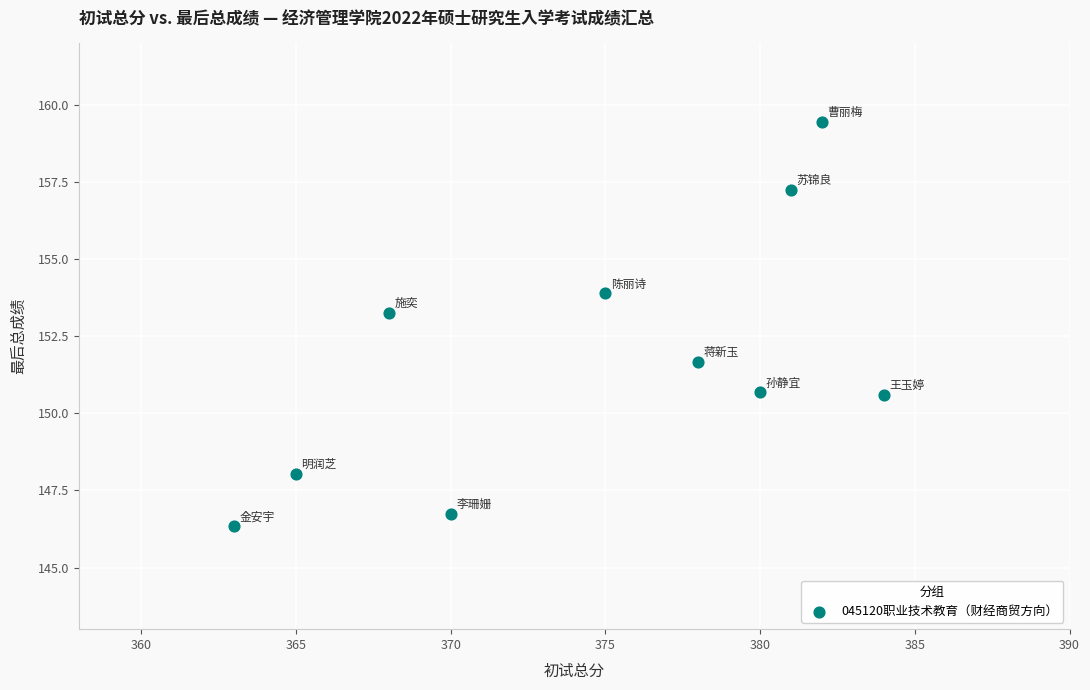

What Y value in the scatter plot is closest to 152?

151.7